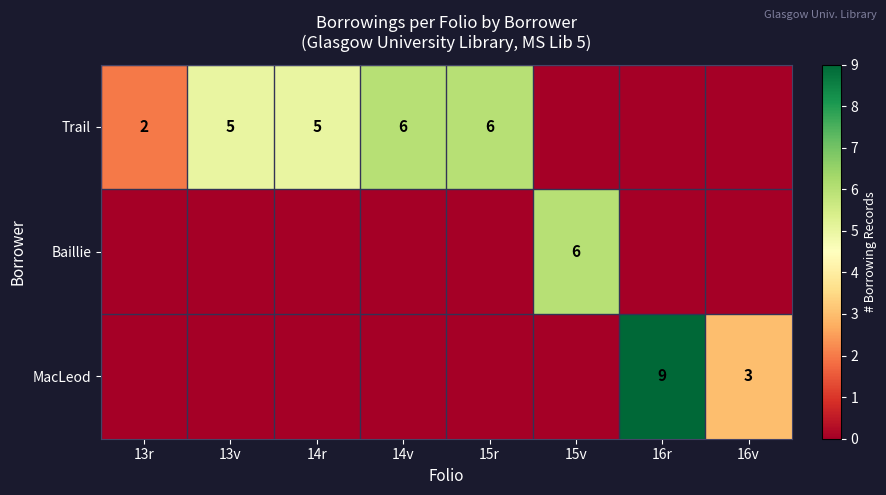

At which category is the sum across all series the highest?

16r